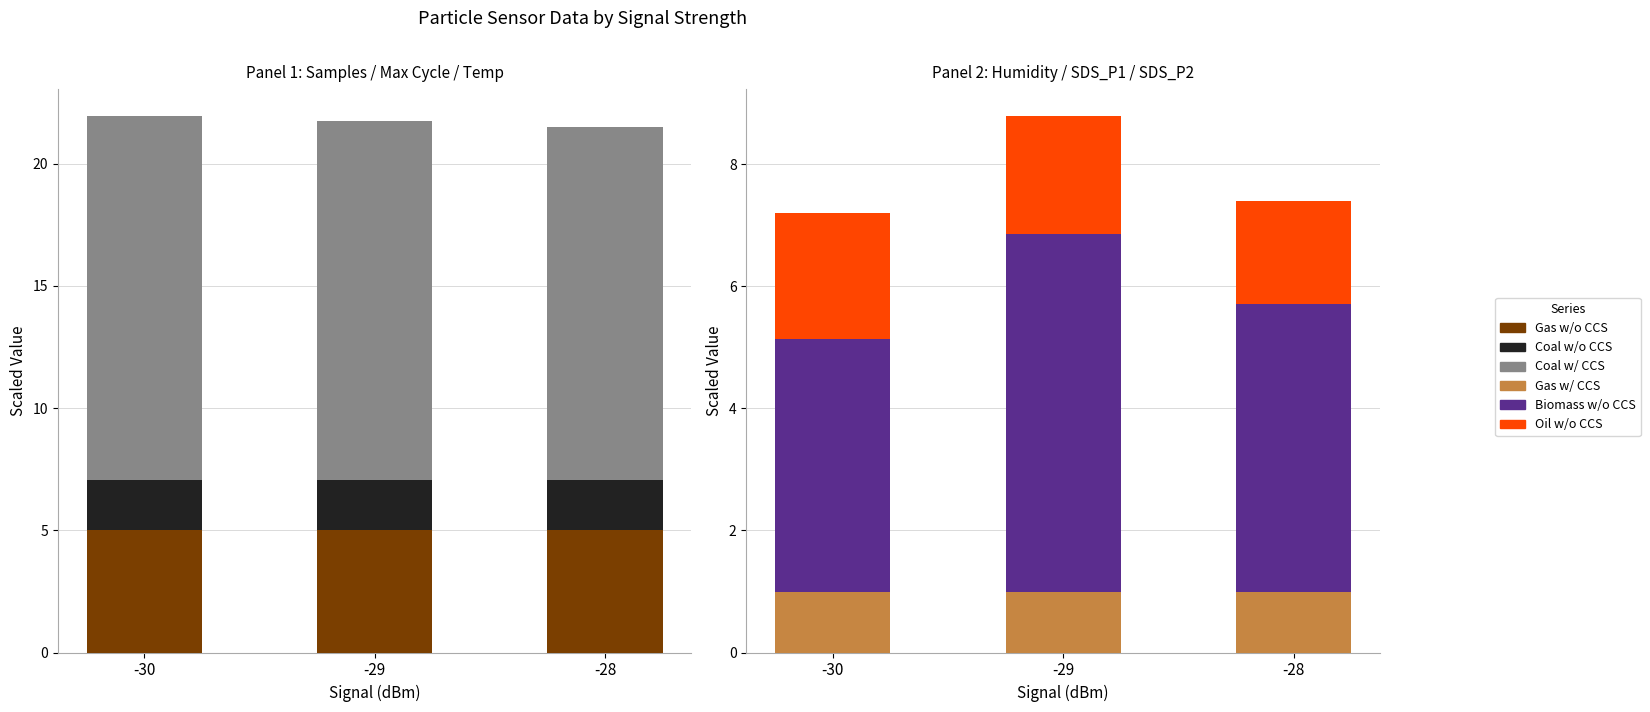

Are the bars horizontal?

No